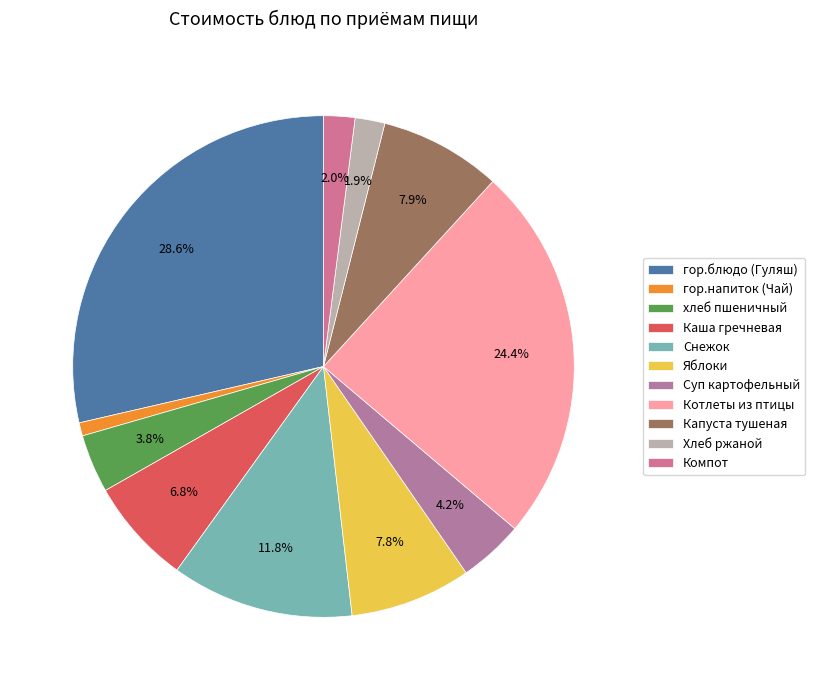

Rank the categories by value from highest to lowest.

гор.блюдо (Гуляш), Котлеты из птицы, Снежок, Капуста тушеная, Яблоки, Каша гречневая, Суп картофельный, хлеб пшеничный, Компот, Хлеб ржаной, гор.напиток (Чай)